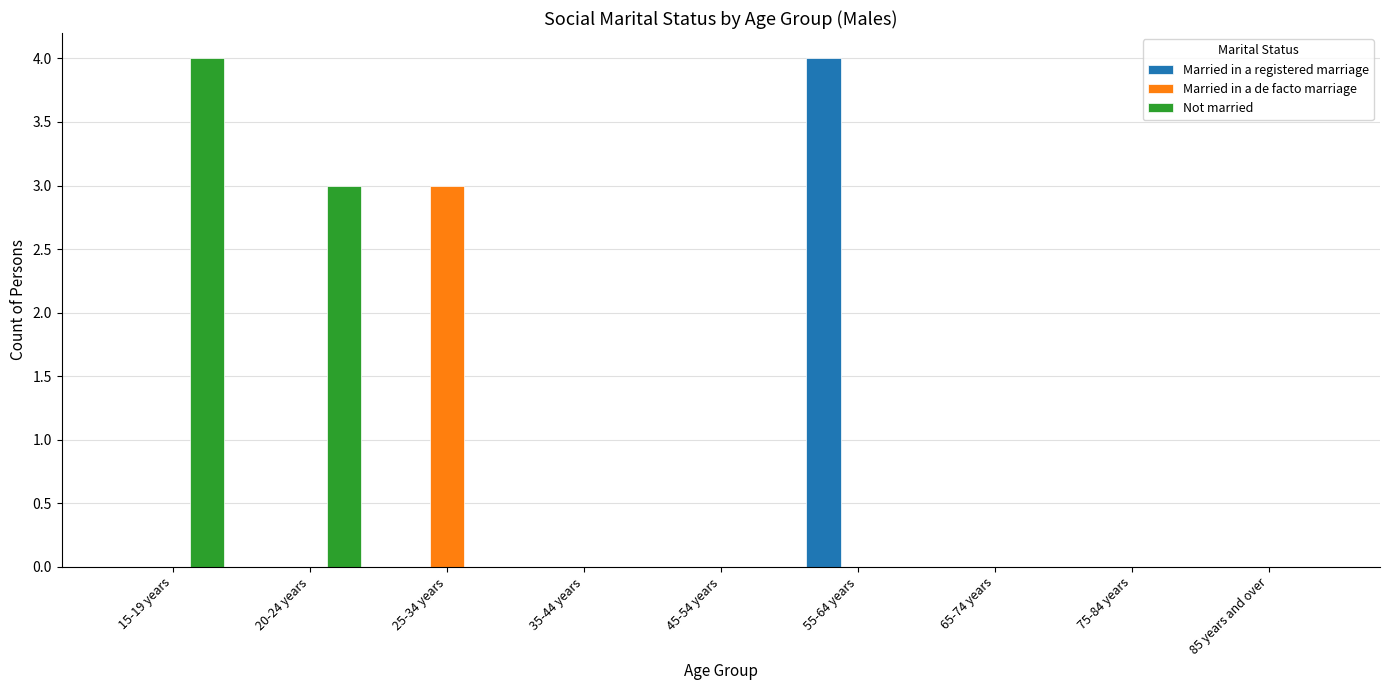

Reading left to right, list all the values displayed in this chart.

Married in a registered marriage: 0	0	0	0	0	4	0	0	0
Married in a de facto marriage: 0	0	3	0	0	0	0	0	0
Not married: 4	3	0	0	0	0	0	0	0